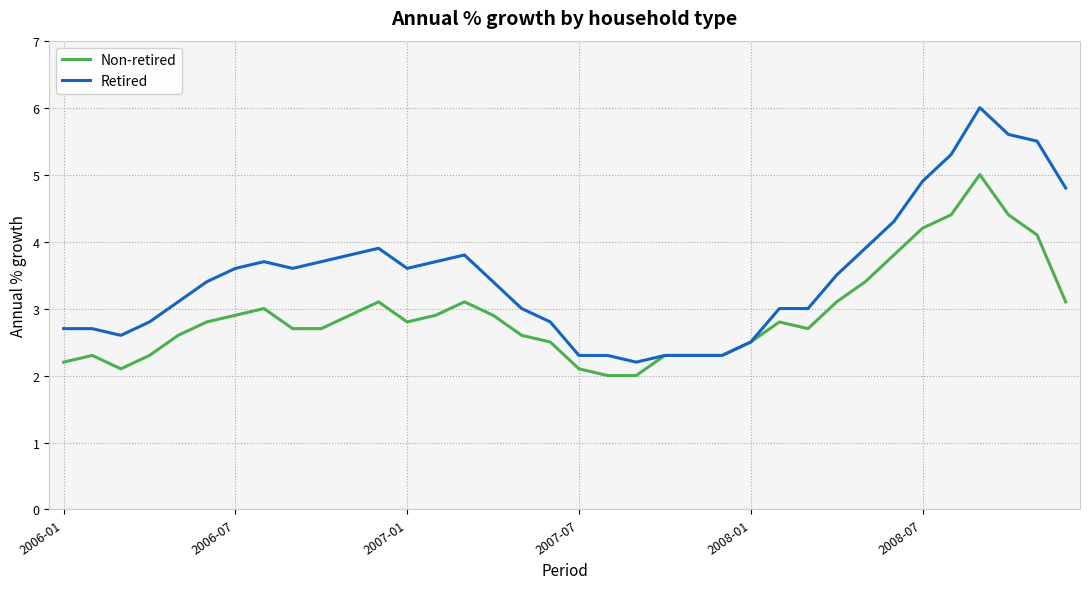

Which series has the largest total across all categories?

Retired